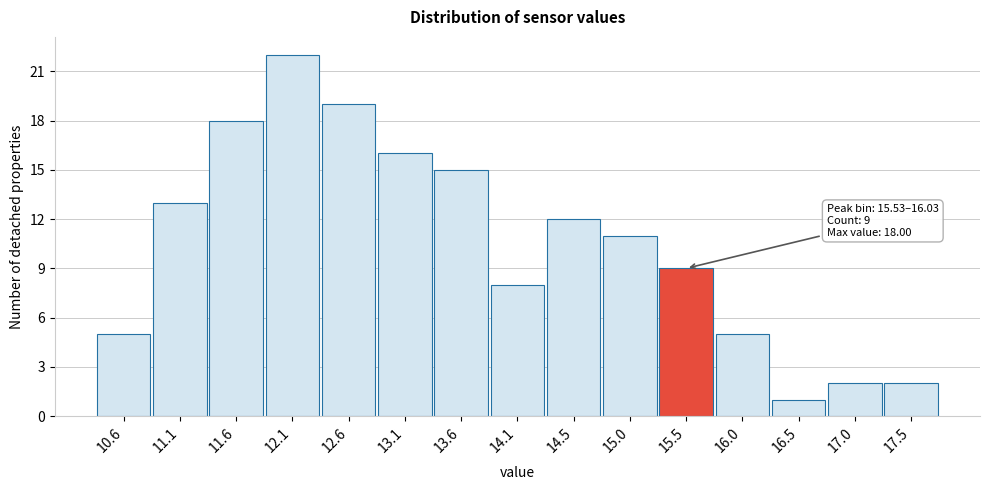

Reading left to right, extract all data points from this chart.

10.6=5	11.1=13	11.6=18	12.1=22	12.6=19	13.1=16	13.6=15	14.1=8	14.5=12	15.0=11	15.5=9	16.0=5	16.5=1	17.0=2	17.5=2